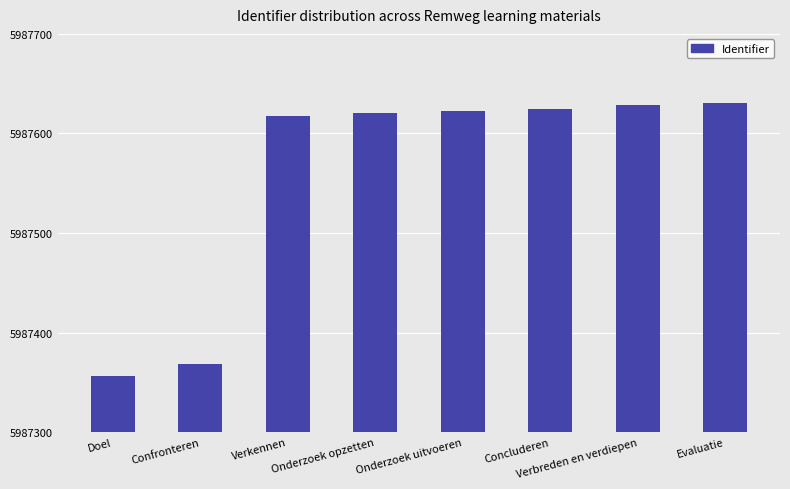

What is the smallest value displayed?

5987356